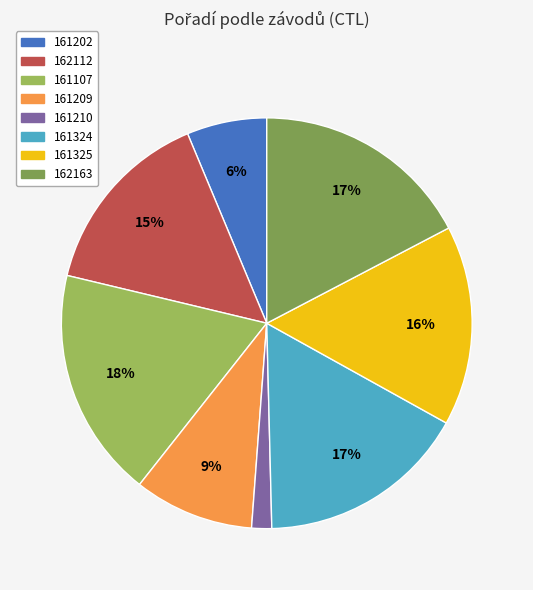

To the nearest percent, what portion does 161324 represent?

17%